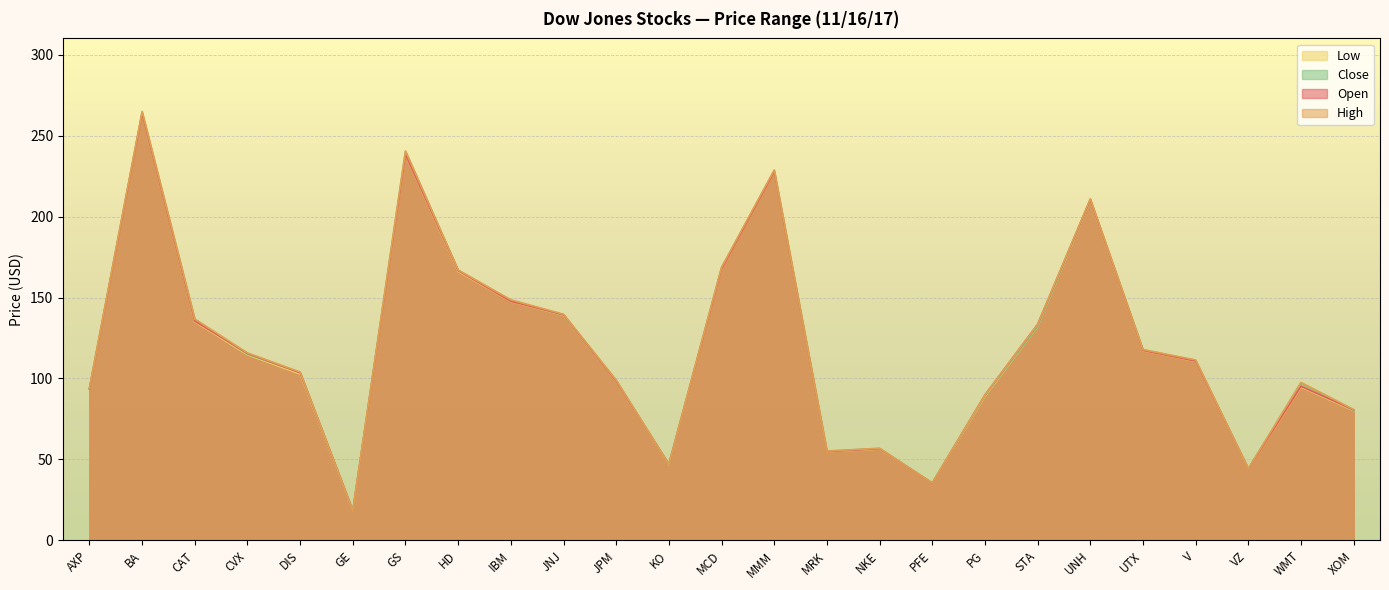

List the labels in order of Low value, largest first.

BA, GS, MMM, UNH, MCD, HD, IBM, JNJ, CAT, STA, UTX, CVX, V, DIS, JPM, WMT, AXP, PG, XOM, NKE, MRK, KO, VZ, PFE, GE